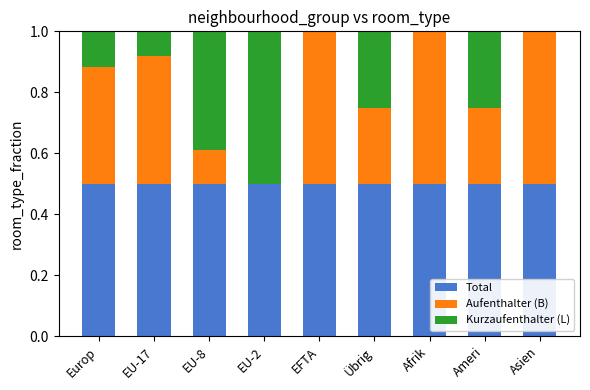

Reading left to right, transcribe the values for Total.

Europ=0.5	EU-17=0.5	EU-8=0.5	EU-2=0.5	EFTA=0.5	Übrig=0.5	Afrik=0.5	Ameri=0.5	Asien=0.5